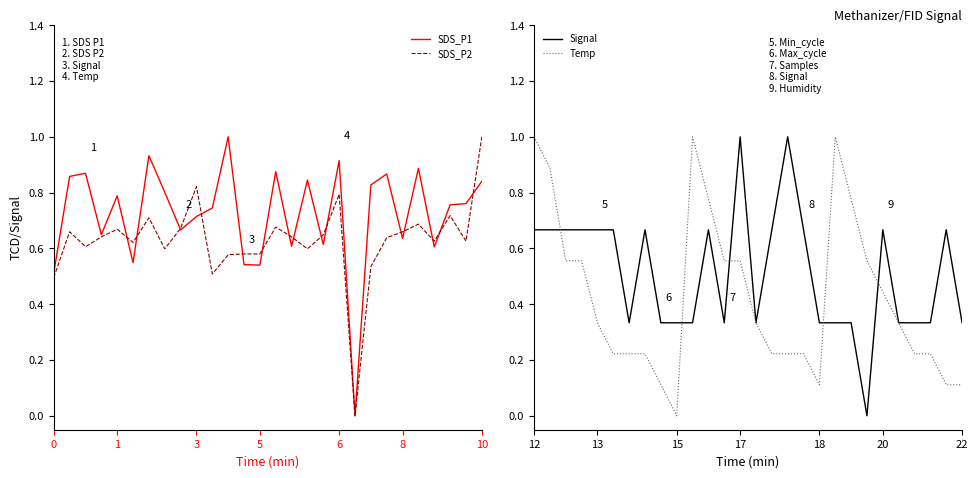

In SDS_P1, how many points are higher than both neighbors (excluding endpoints)?

9